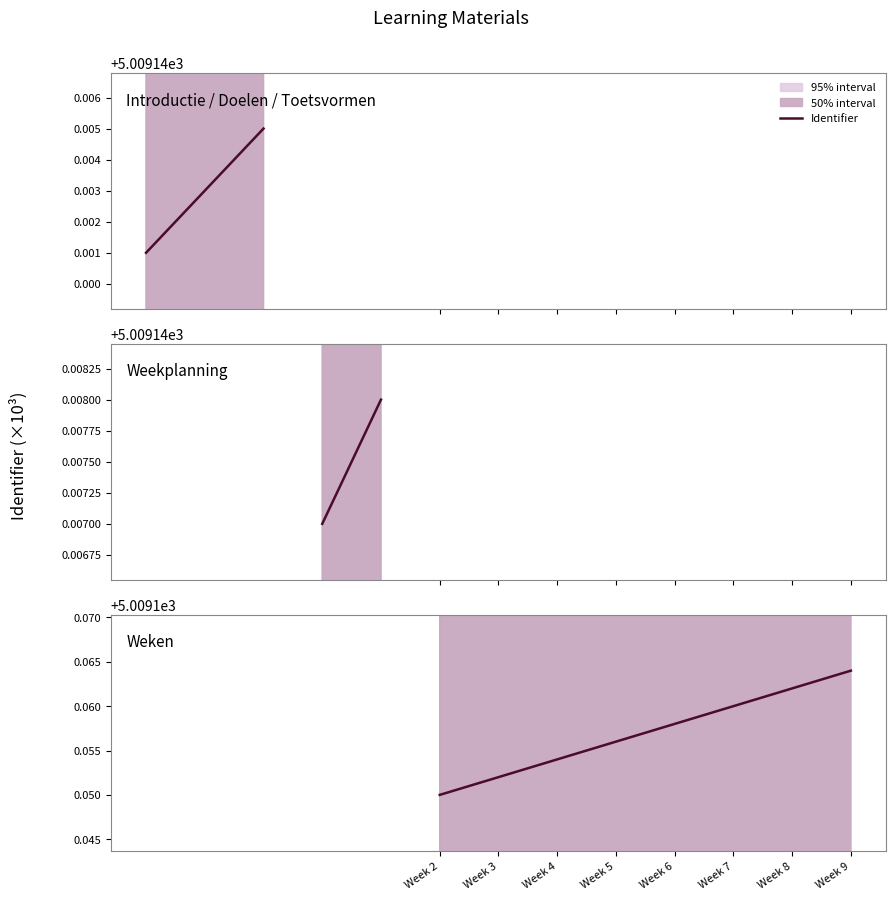

How many lines are shown in the chart?

1